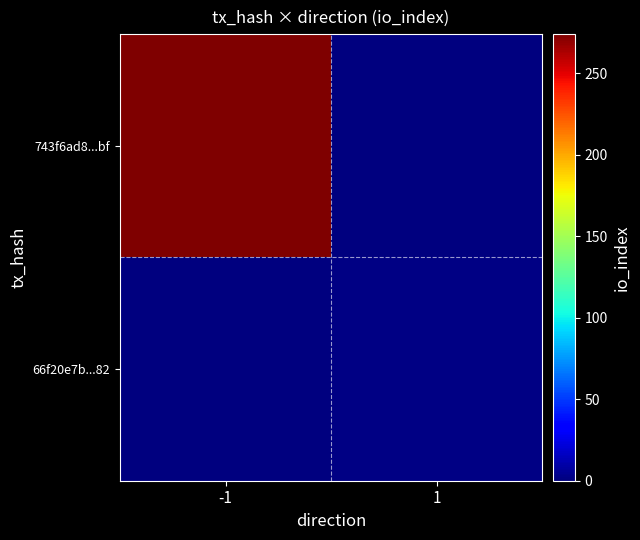

Rank the series at -1 from lowest to highest value.

66f20e7b...82, 743f6ad8...bf